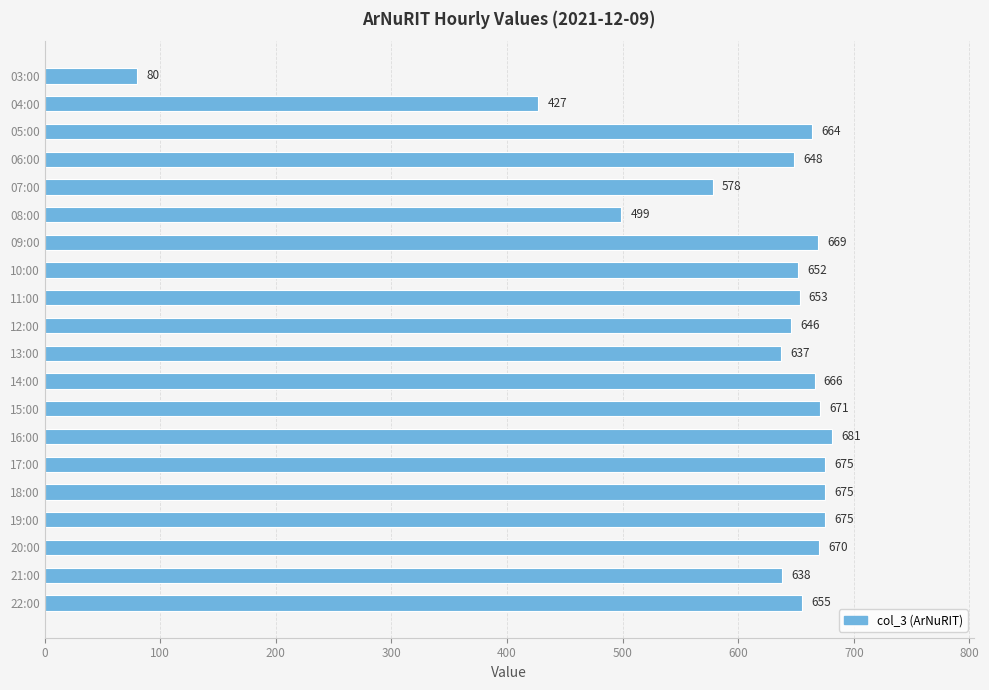

The chart shows a value of 974 at 13:00. True or false?

False